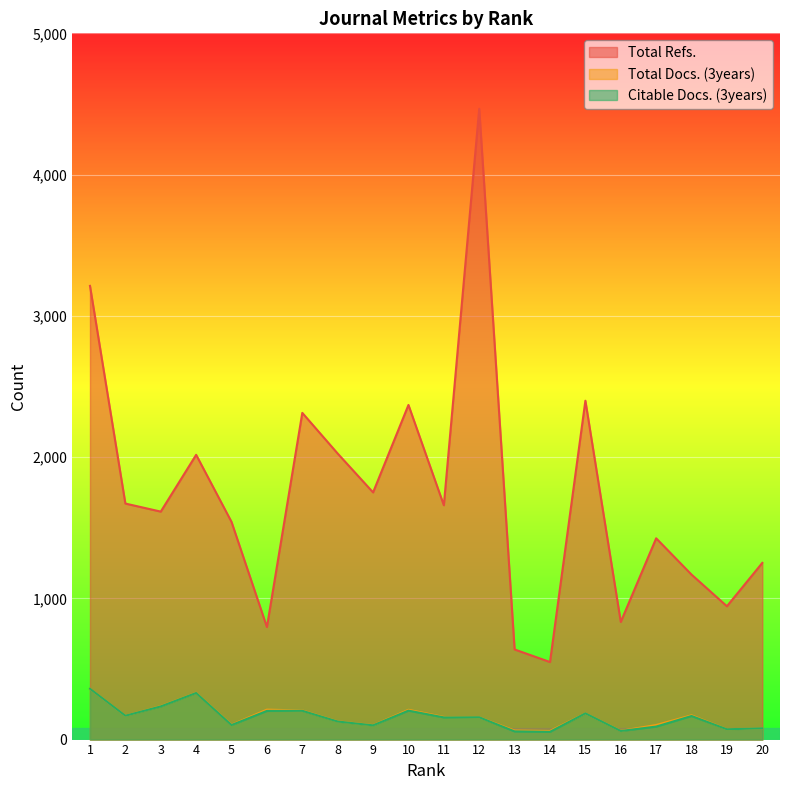

True or false: Citable Docs. (3years) has more than 2 points higher than both neighbors.

True